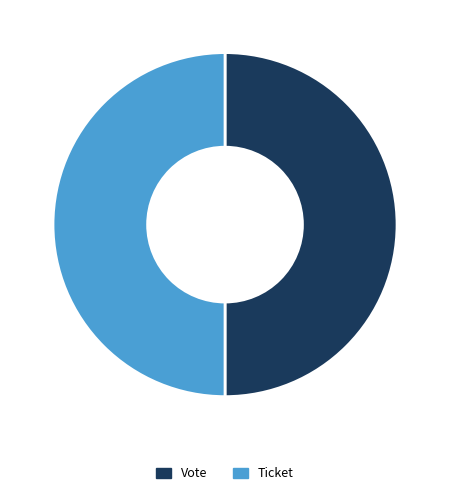

What is the ratio of the value at Vote to the value at Ticket?

1.0